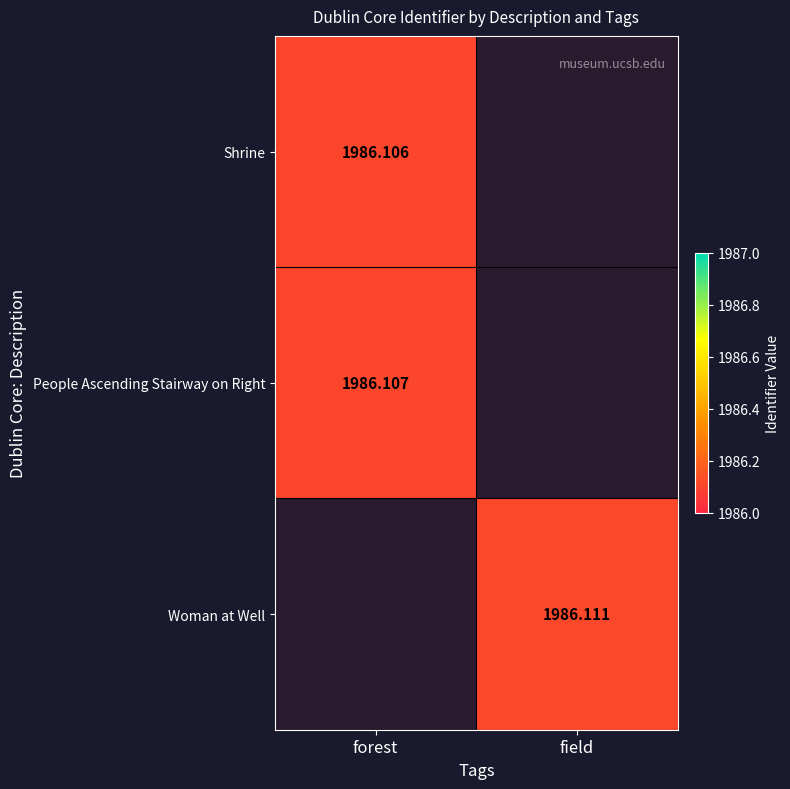

Count the number of categories in the chart.

2